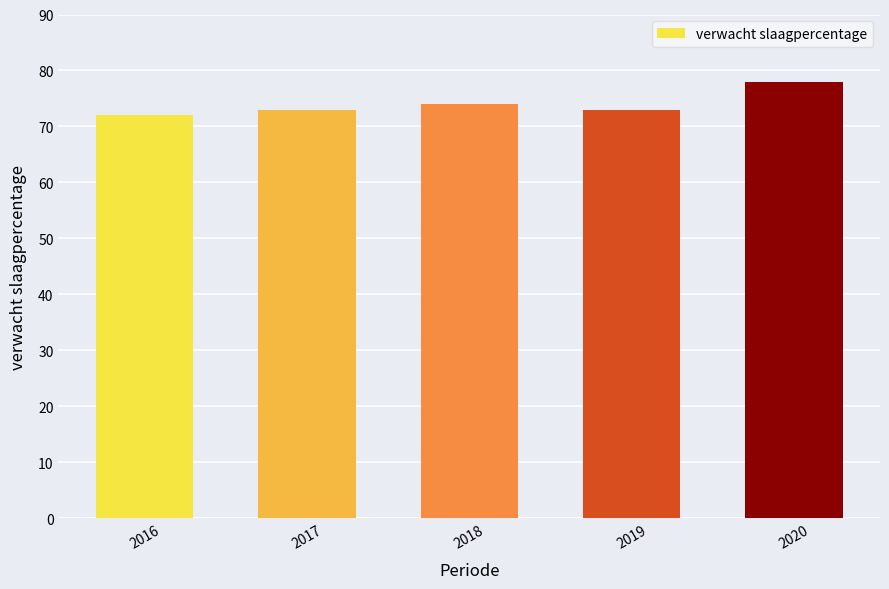

At which category does the chart reach its minimum across all series?

2016